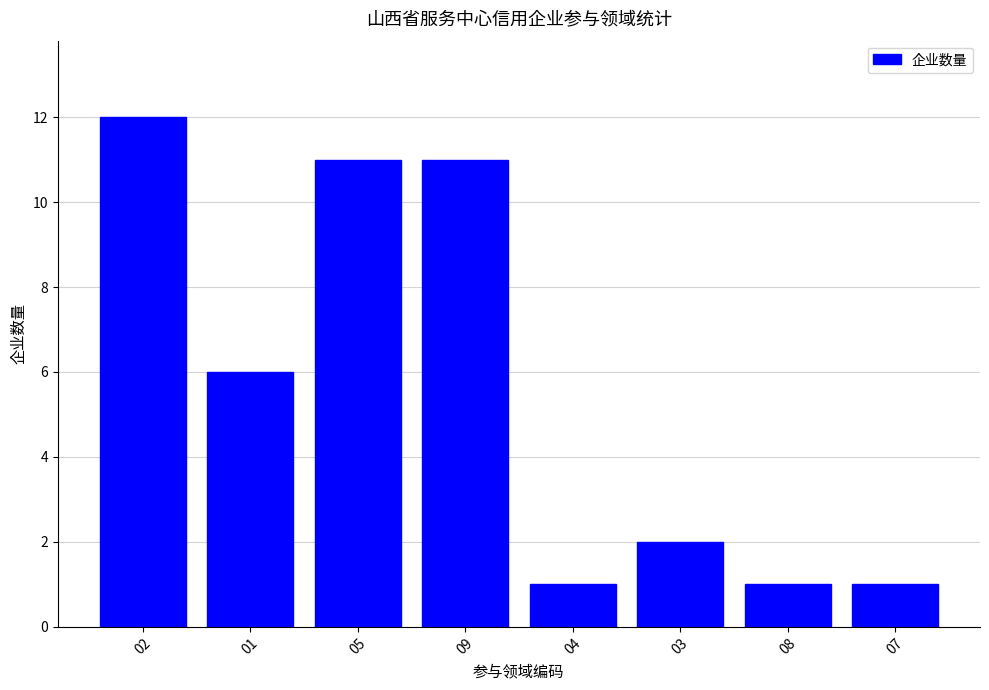

Reading left to right, what are all the values shown in this chart?

12	6	11	11	1	2	1	1